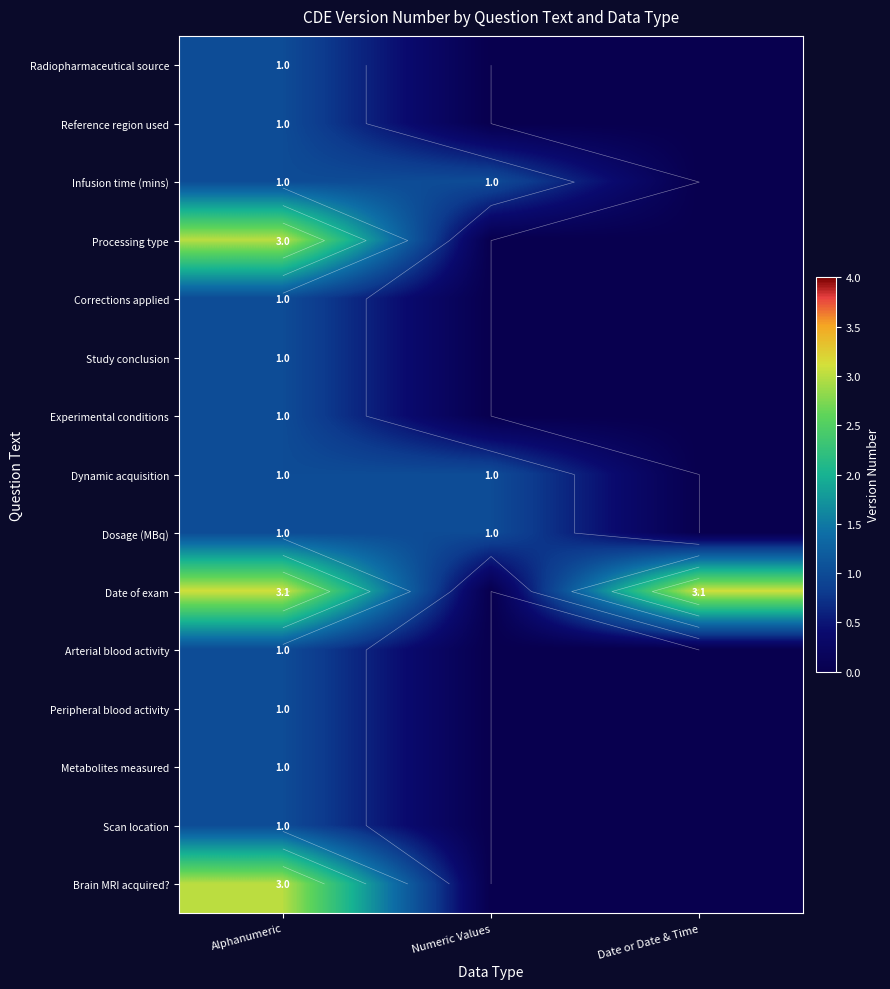

List the series in order of their peak value, lowest first.

Radiopharmaceutical source, Reference region used, Infusion time (mins), Corrections applied, Study conclusion, Experimental conditions, Dynamic acquisition, Dosage (MBq), Arterial blood activity, Peripheral blood activity, Metabolites measured, Scan location, Processing type, Brain MRI acquired?, Date of exam